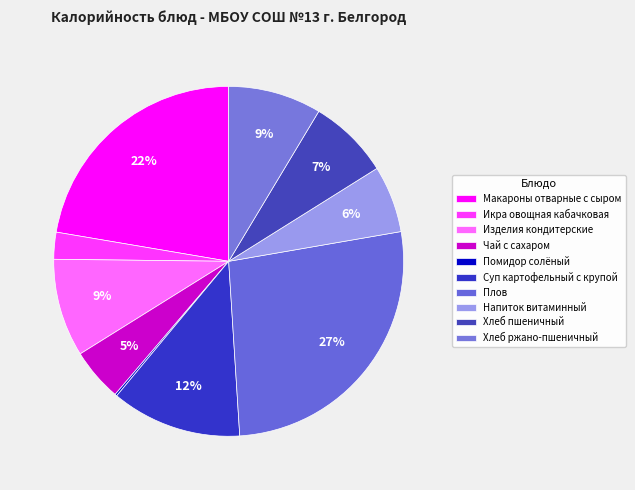

To the nearest percent, what is the difference between the largest and smallest slice percentages?

27%